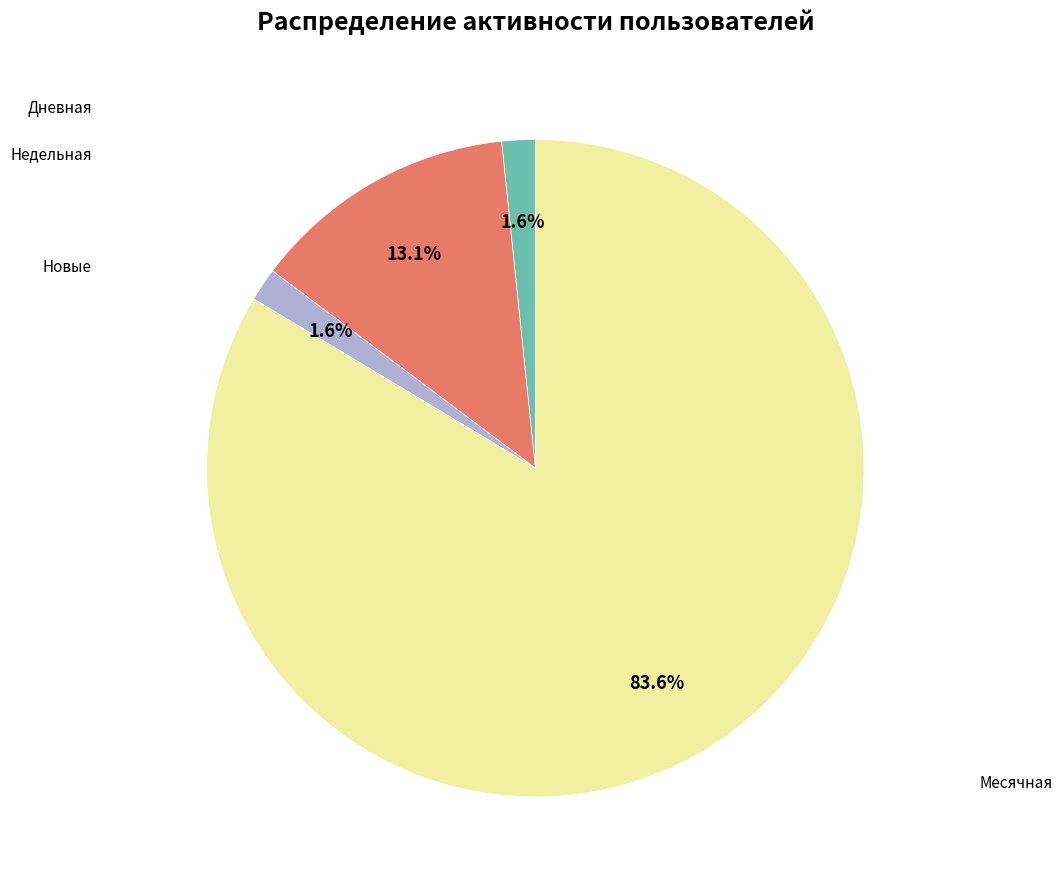

Is there a majority slice in this chart?

Yes